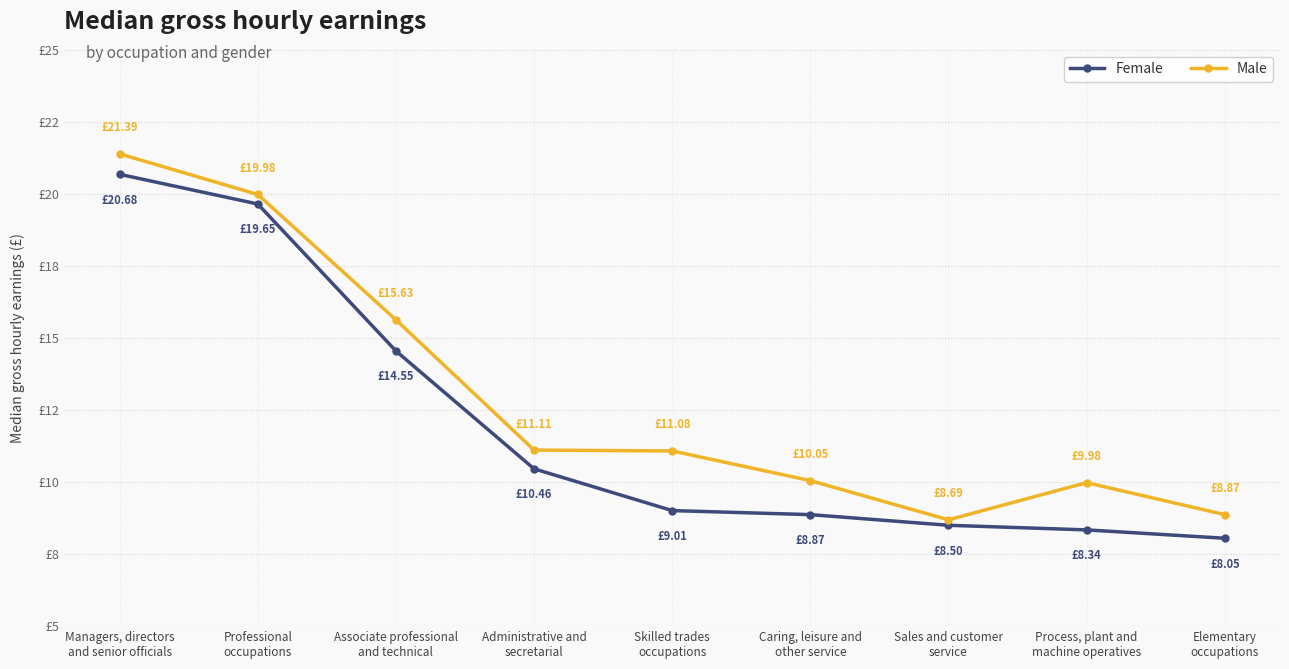

Is it true that Female equals 12.2 at Skilled trades
occupations?

False